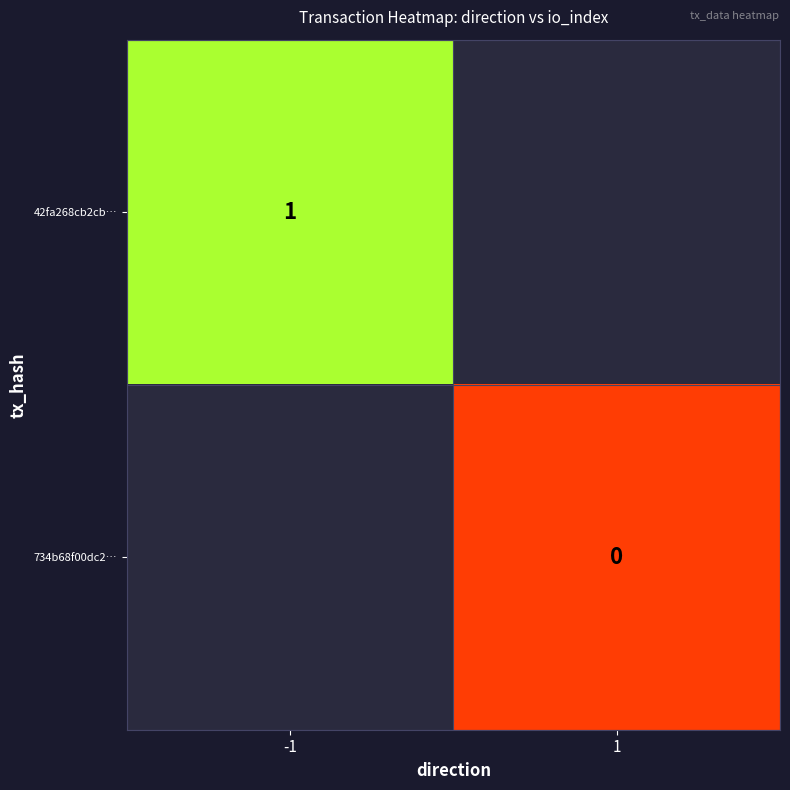

Is the value of 42fa268cb2cb… at -1 greater than the value of 734b68f00dc2… at 1?

Yes